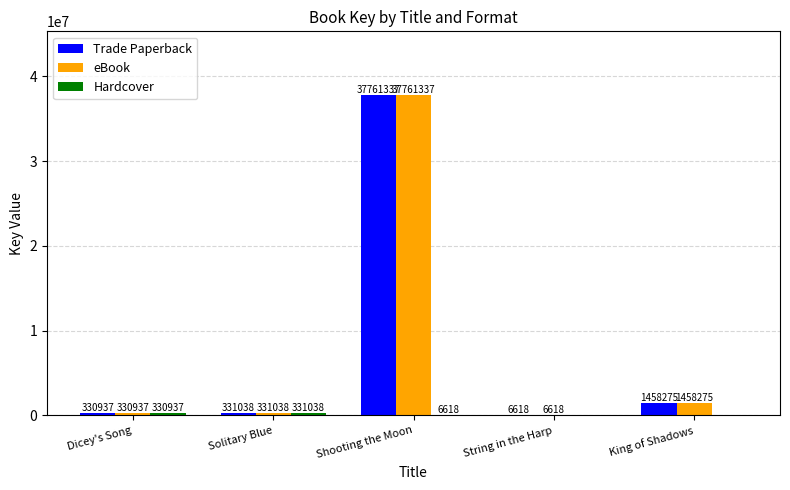

At which category does the chart reach its peak across all series?

Shooting the Moon